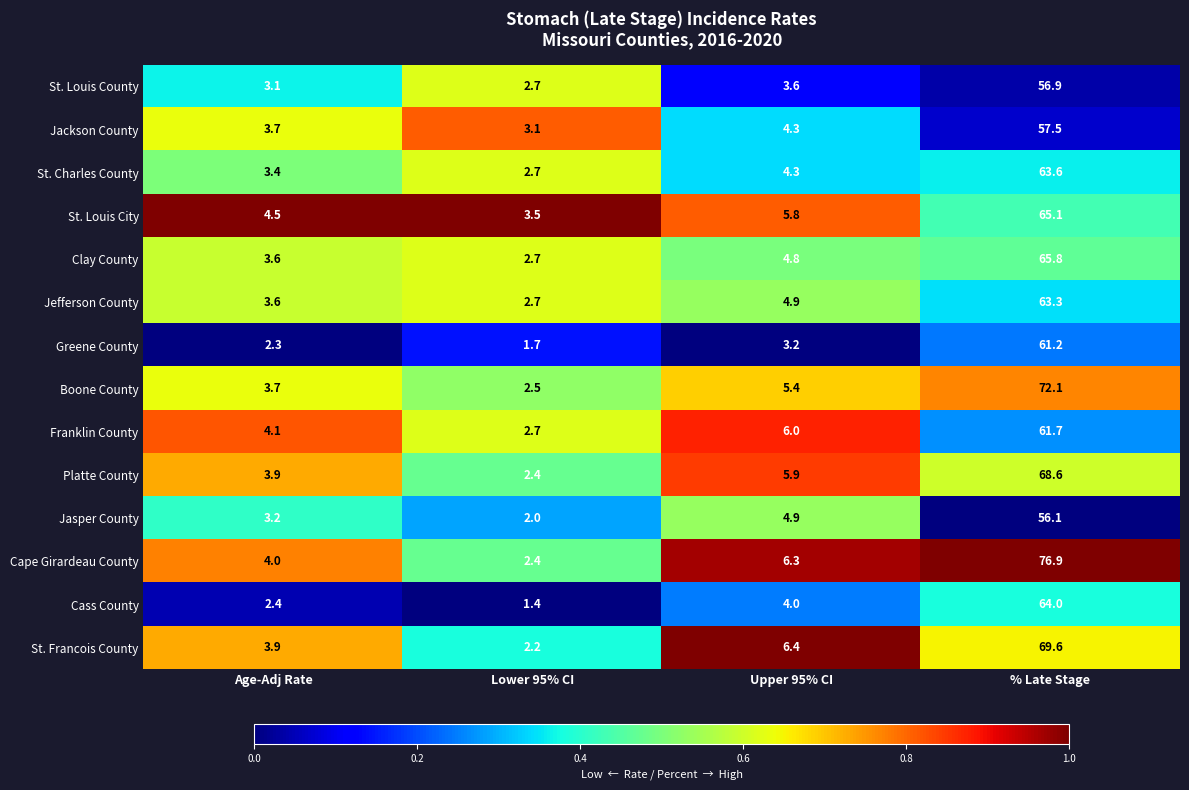

At which label is Jackson County closest to 30?

Upper 95% CI